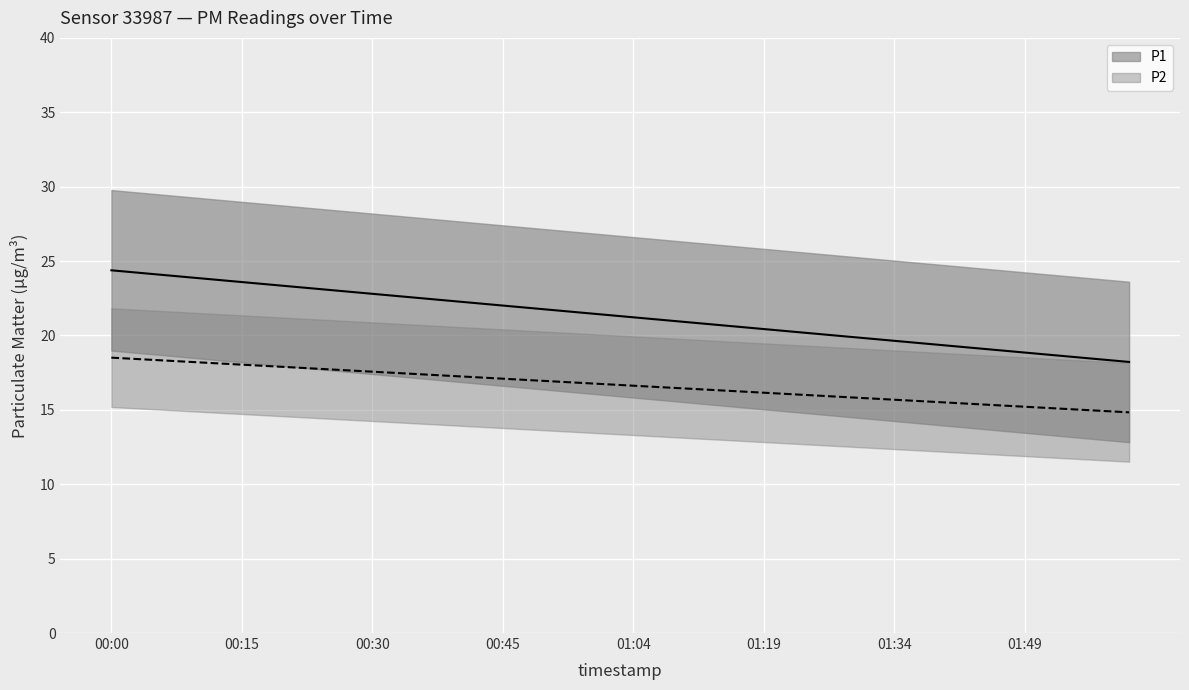

At which category is the sum across all series the highest?

00:00